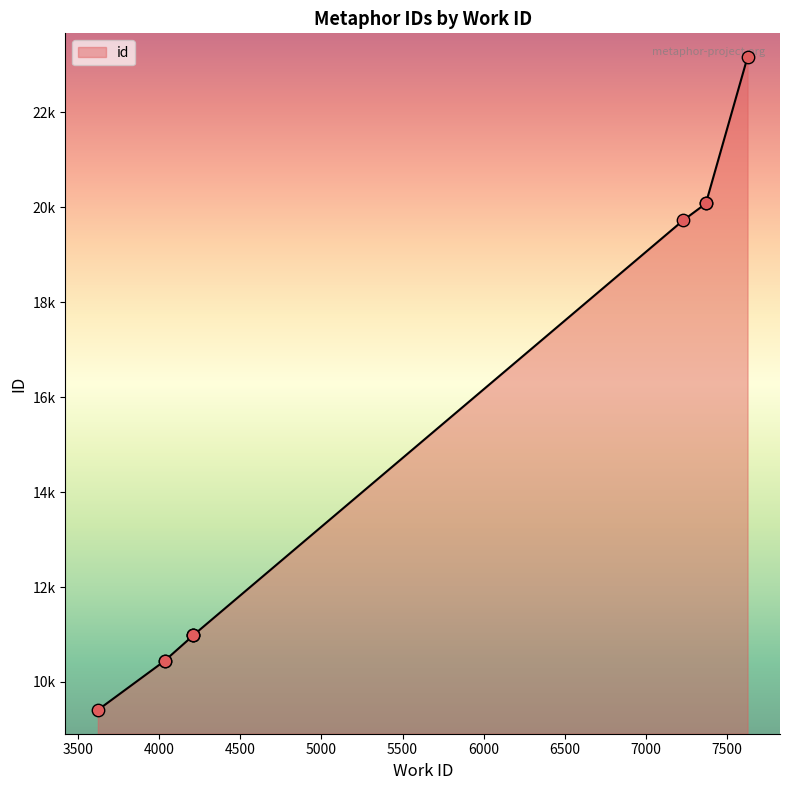

Between 4035 and 7229, which is larger?

7229